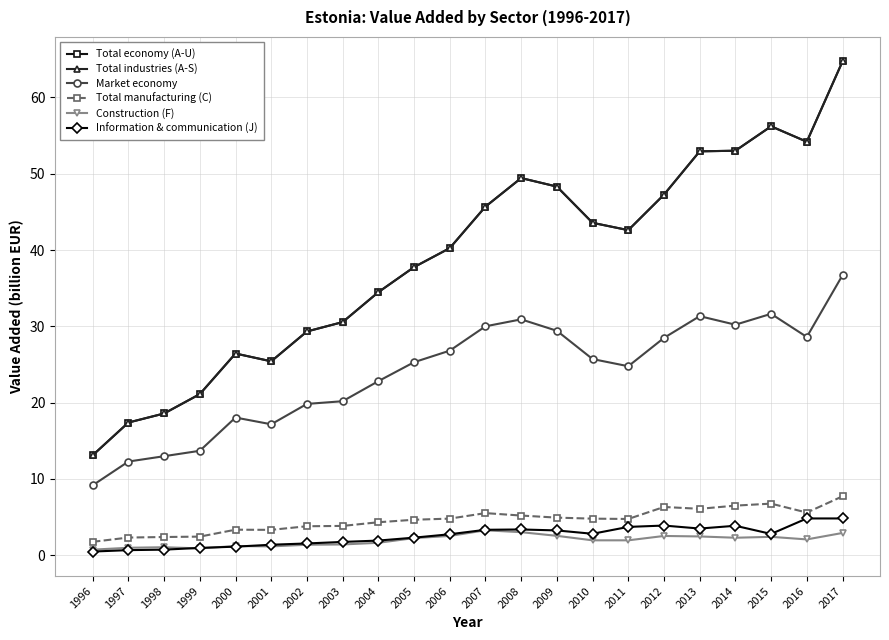

Reading left to right, what are all the values shown in this chart?

Total economy (A-U): 13.1	17.4	18.6	21.1	26.4	25.4	29.3	30.6	34.5	37.8	40.2	45.7	49.4	48.3	43.6	42.6	47.3	52.9	53.0	56.2	54.2	64.7
Total industries (A-S): 13.1	17.4	18.6	21.1	26.4	25.4	29.3	30.6	34.5	37.8	40.2	45.7	49.4	48.3	43.6	42.6	47.3	52.9	53.0	56.2	54.2	64.7
Market economy: 9.2	12.3	13.0	13.7	18.0	17.2	19.8	20.2	22.8	25.3	26.8	30.0	30.9	29.4	25.7	24.8	28.5	31.3	30.2	31.6	28.6	36.7
Total manufacturing (C): 1.8	2.3	2.4	2.4	3.4	3.3	3.8	3.8	4.3	4.7	4.8	5.5	5.2	4.9	4.8	4.8	6.3	6.1	6.5	6.8	5.6	7.7
Construction (F): 0.7	1.0	1.1	0.9	1.2	1.2	1.4	1.4	1.6	2.3	2.5	3.3	3.0	2.5	2.0	2.0	2.5	2.5	2.3	2.4	2.1	2.9
Information & communication (J): 0.5	0.7	0.7	1.0	1.1	1.4	1.5	1.7	1.9	2.3	2.8	3.3	3.4	3.3	2.8	3.7	3.9	3.5	3.9	2.8	4.8	4.8